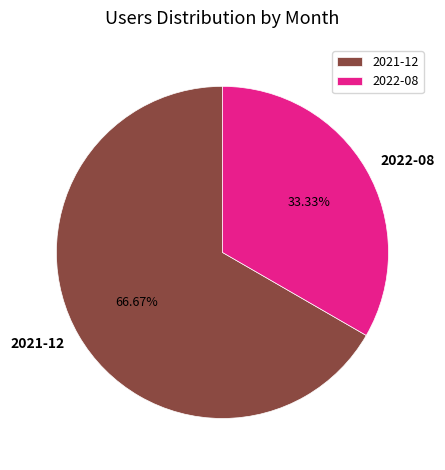

How many segments does this pie chart have?

2